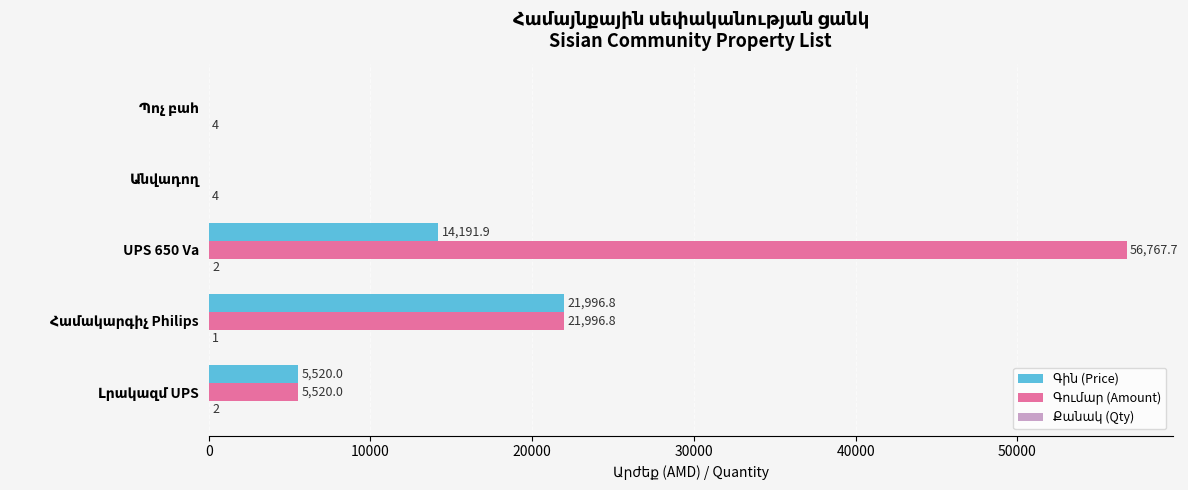

What is the greatest value displayed?

56767.7